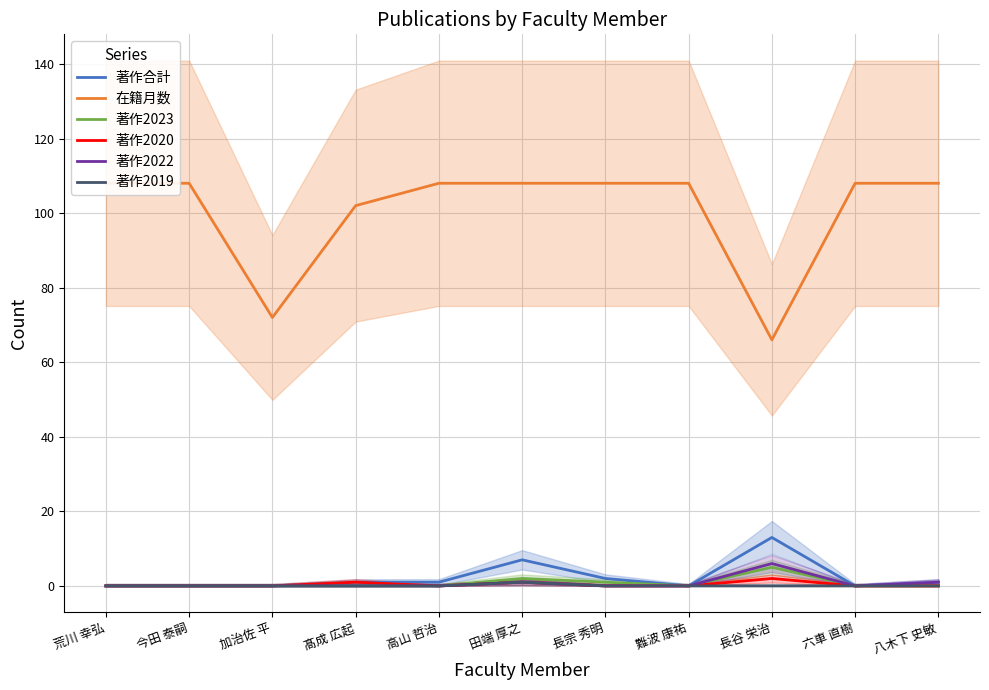

True or false: 著作2020 has more than 1 interior local peaks.

True